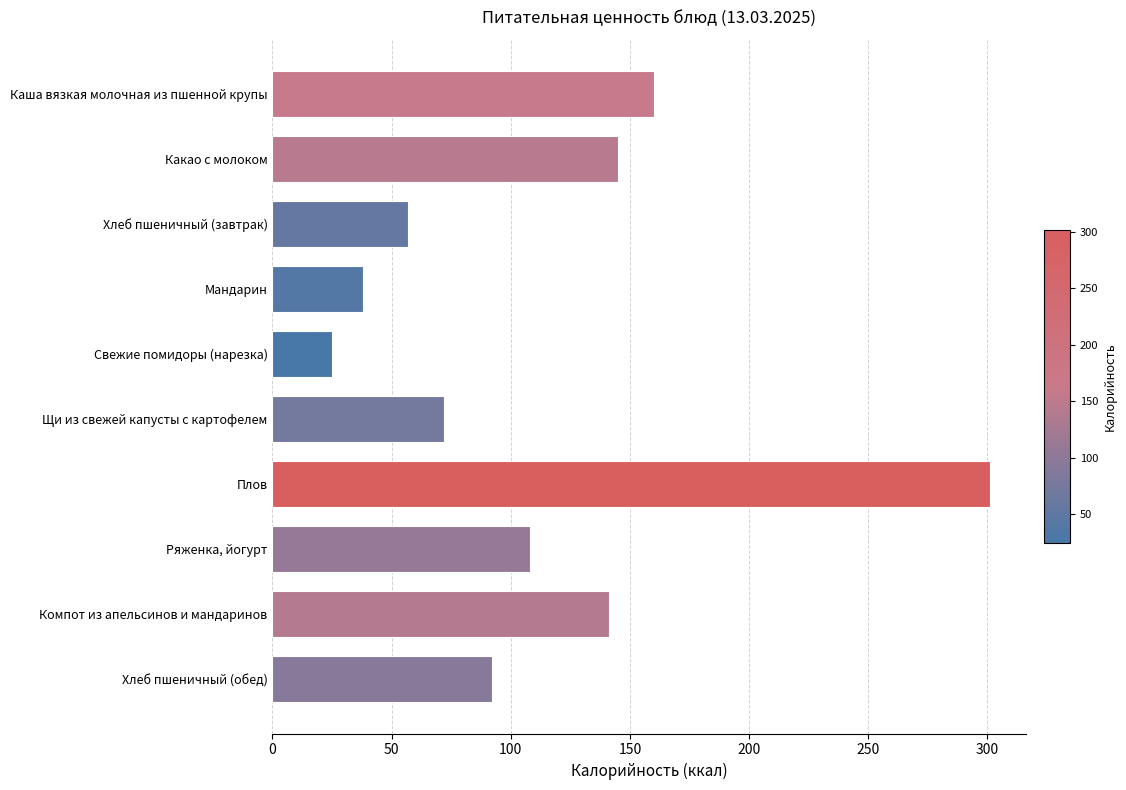

Rank the categories by value from lowest to highest.

Свежие помидоры (нарезка), Мандарин, Хлеб пшеничный (завтрак), Щи из свежей капусты с картофелем, Хлеб пшеничный (обед), Ряженка, йогурт, Компот из апельсинов и мандаринов, Какао с молоком, Каша вязкая молочная из пшенной крупы, Плов